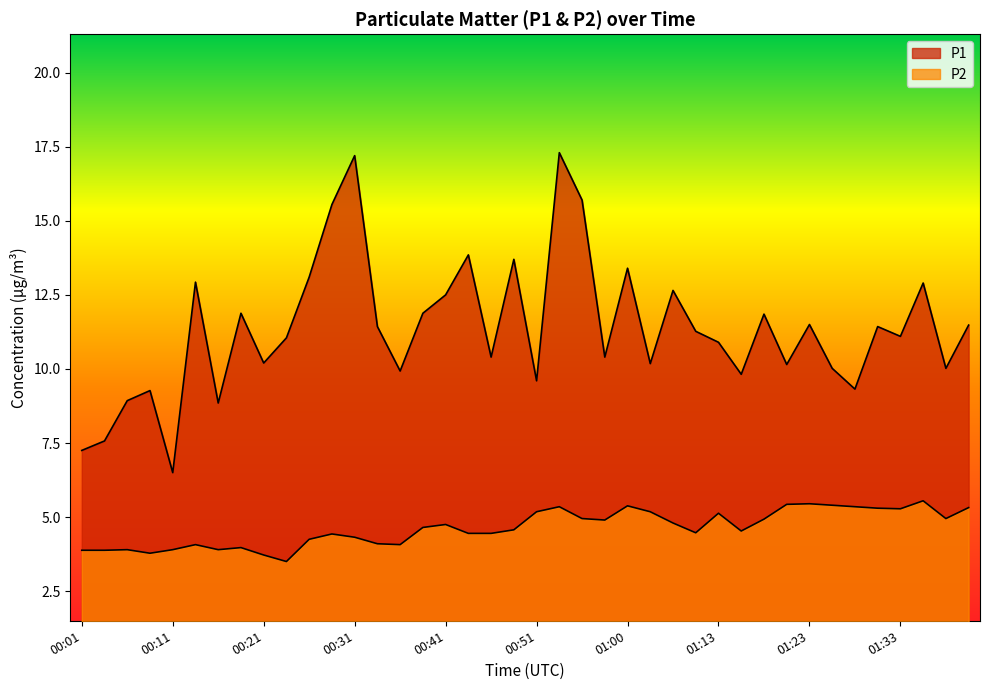

What is the sum of the P1 values at 00:01 and 00:55?

22.9